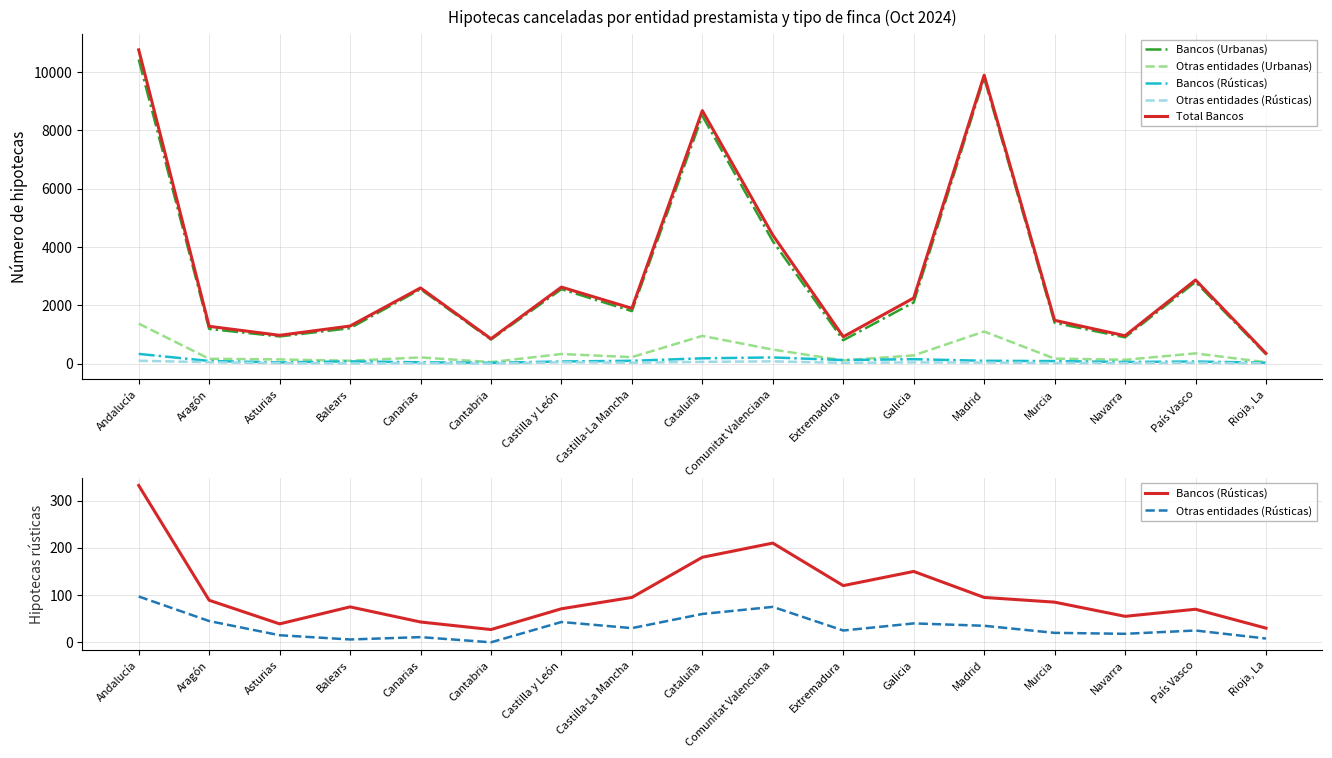

What is the label of the 6th point from the left?

Cantabria